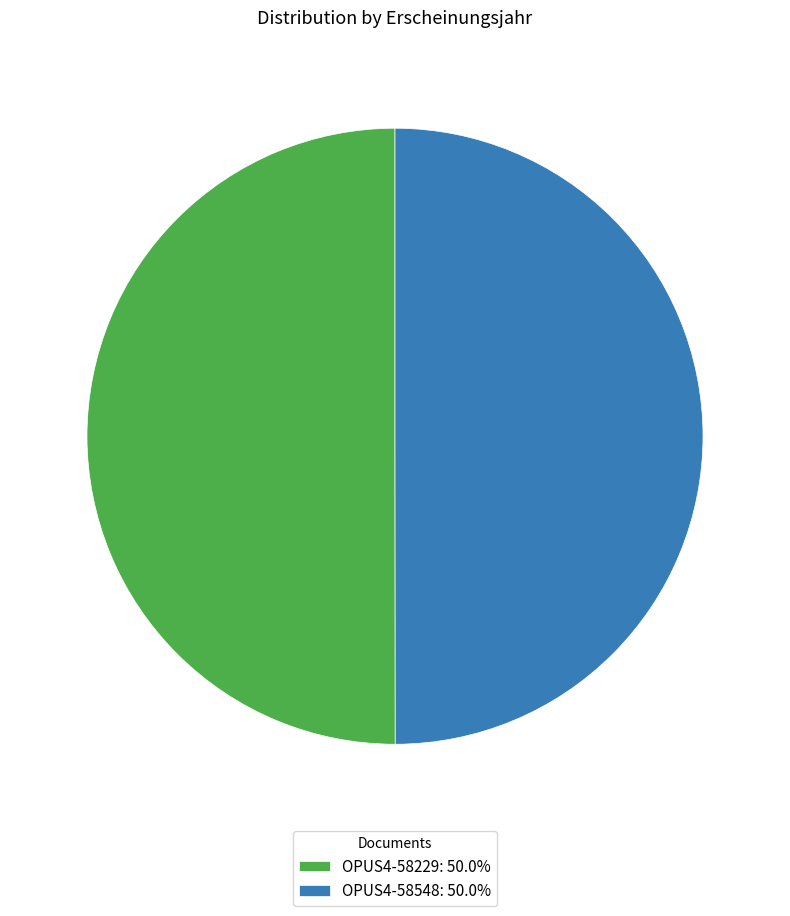

What is the ratio of the value at OPUS4-58548: 50.0% to the value at OPUS4-58229: 50.0%?

1.0